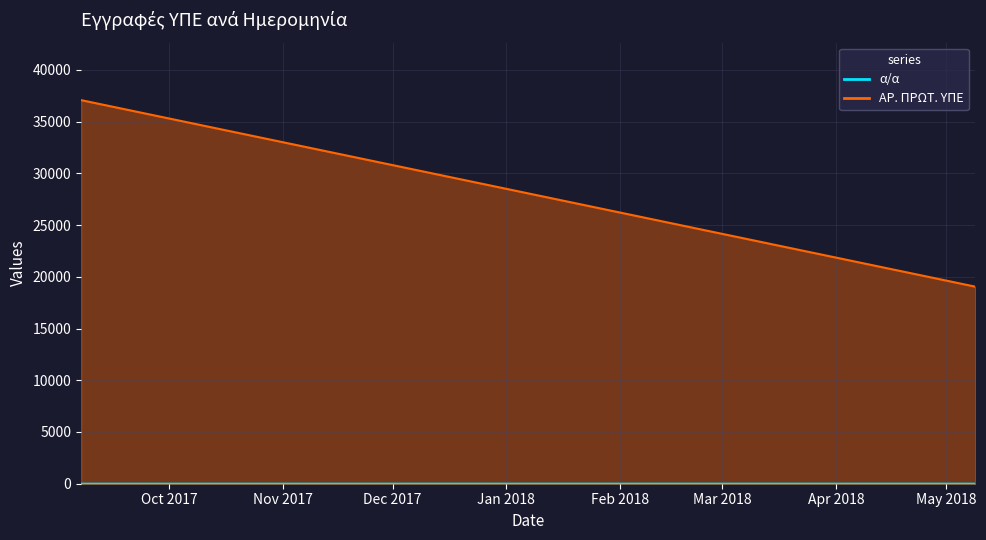

Which category has the highest value in the α/α series?

9.5.2018